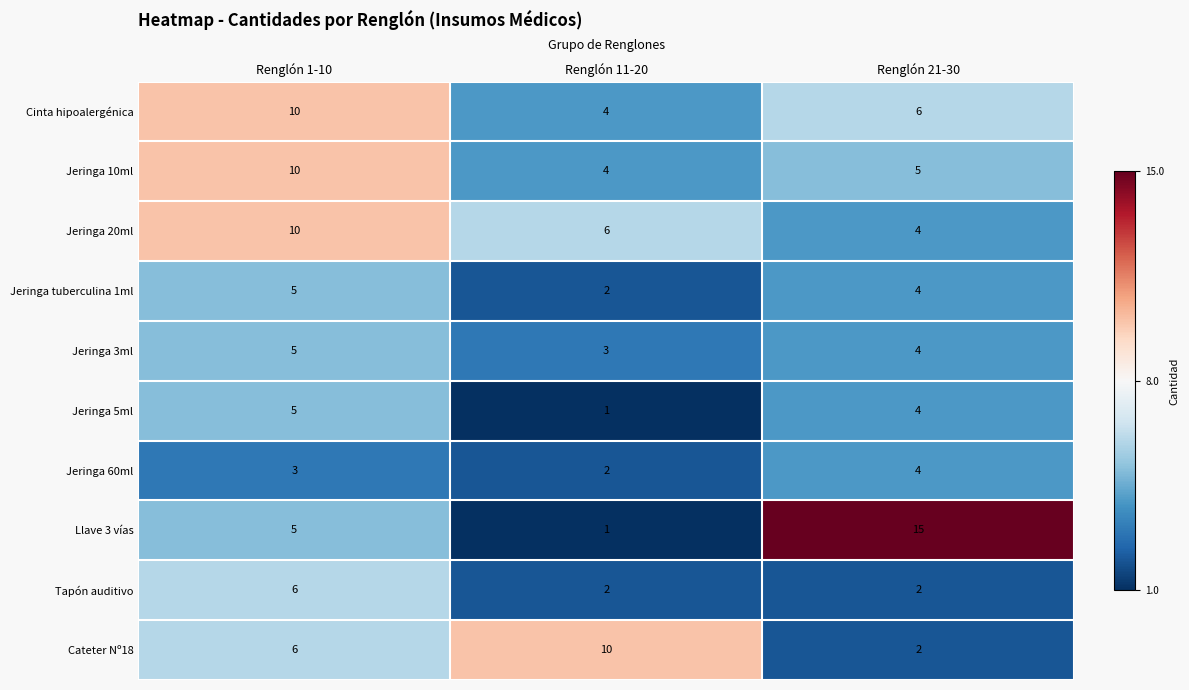

What is the average value of the Jeringa 3ml series?

4